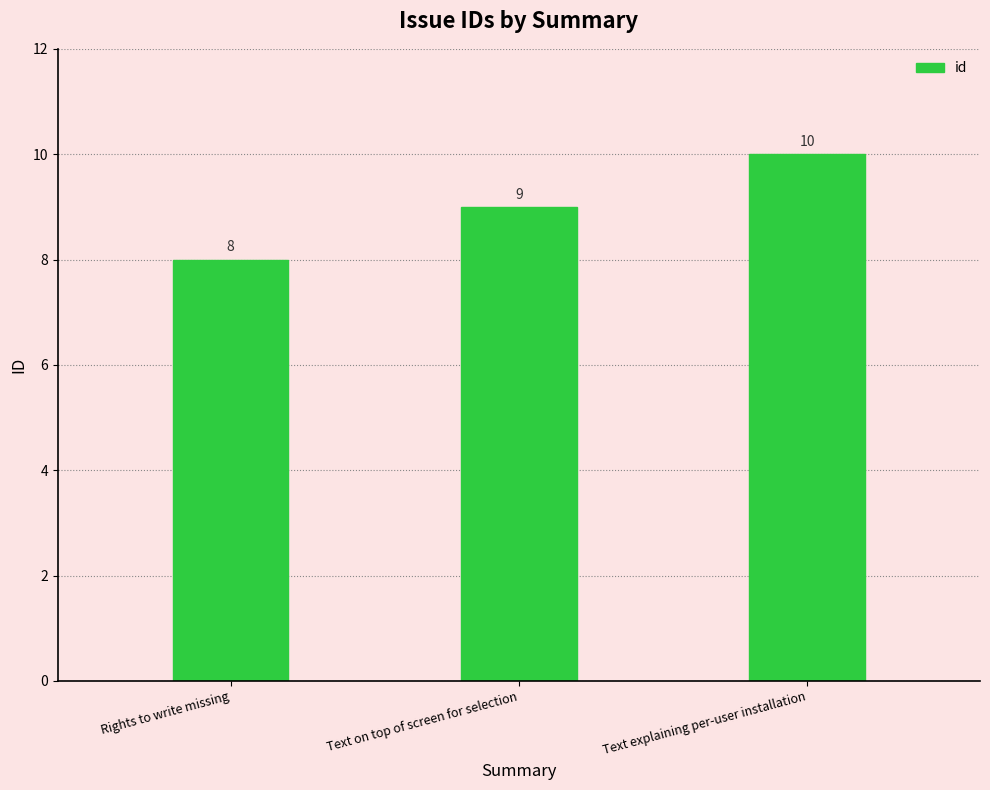

Which category has the lowest value across all series?

Rights to write missing